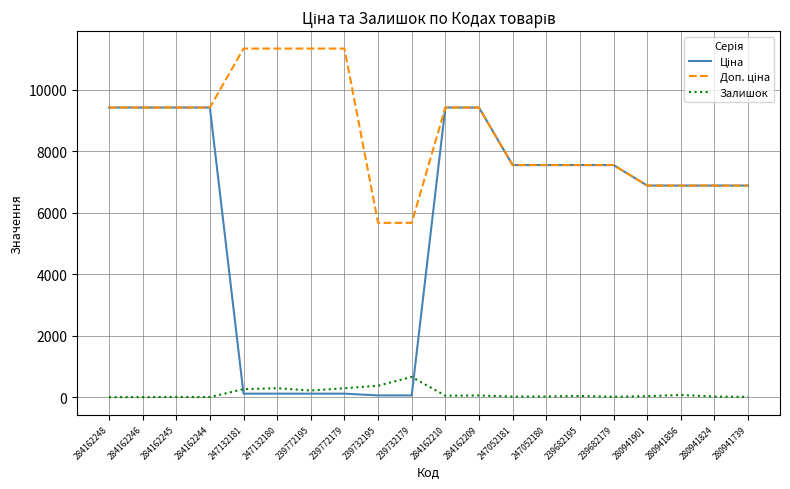

The value of Залишок at 239732195 is 370.0. True or false?

True